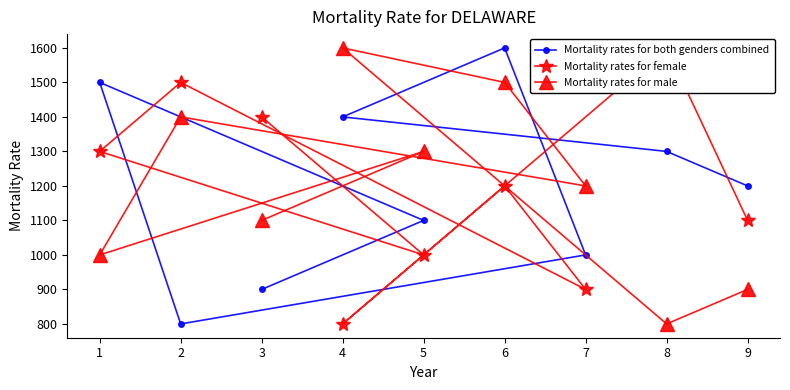

How many lines are shown in the chart?

3